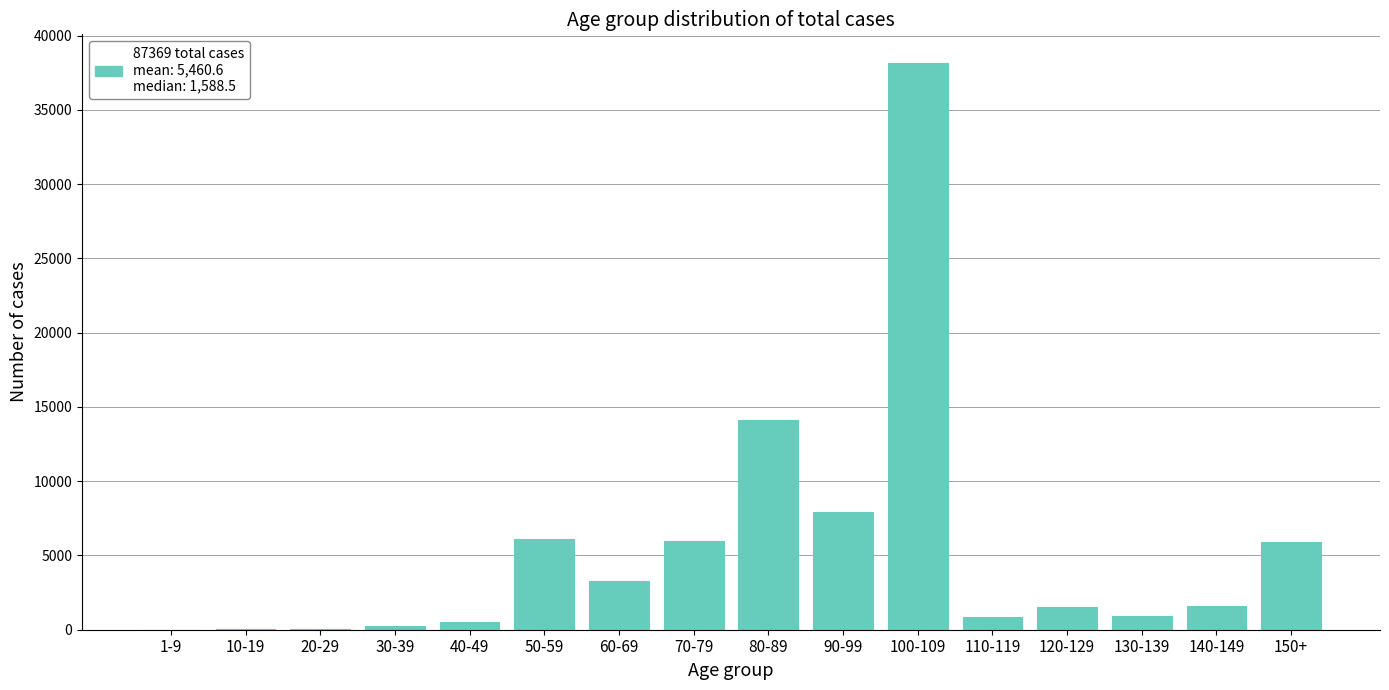

Where is the data nearest to the value 19094?

80-89